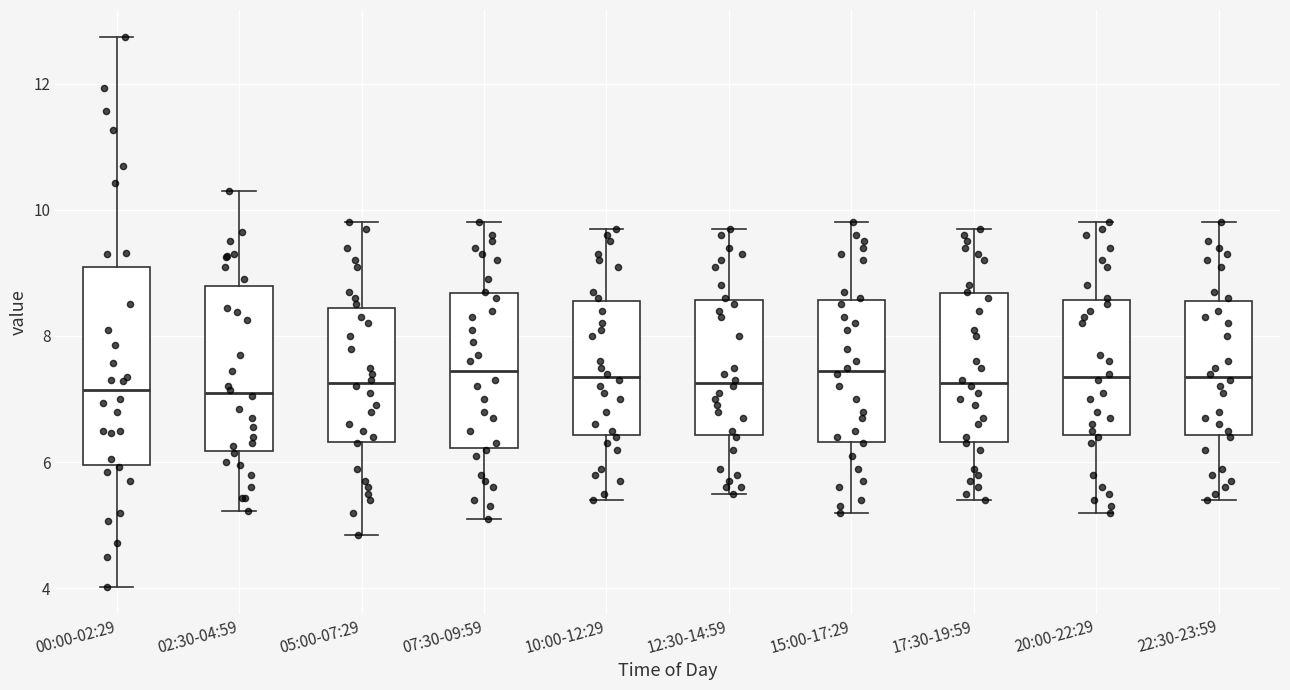

Comparing the boxes themselves (not the whiskers), which one is the tallest?

00:00-02:29